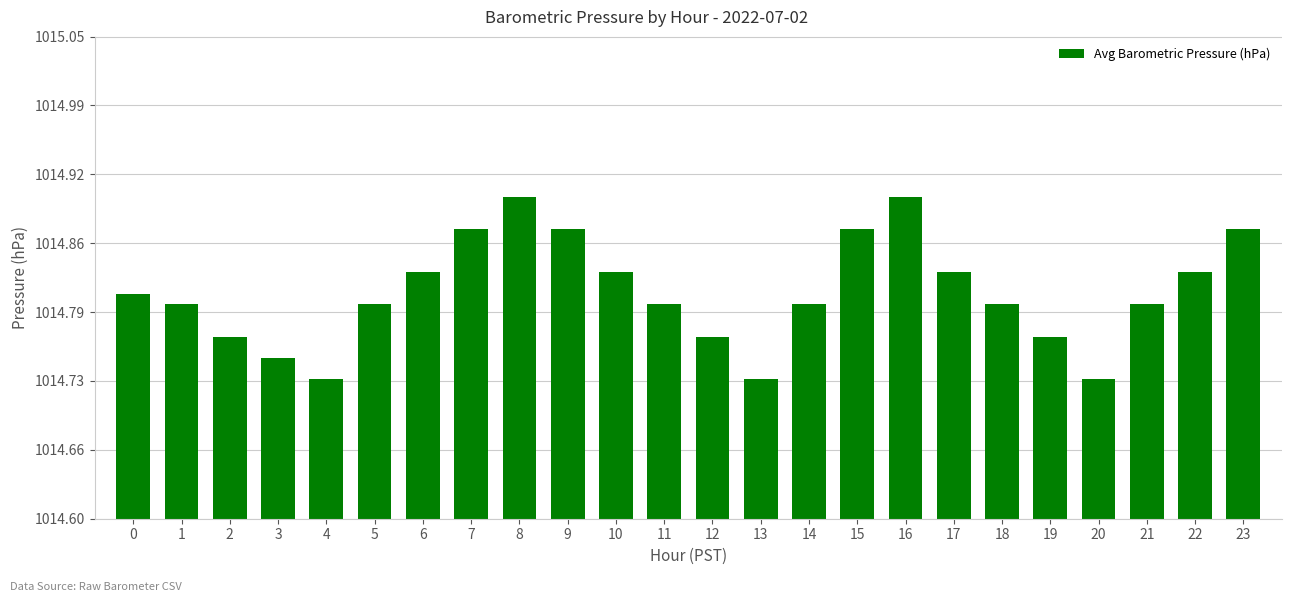

How many values are between 1014 and 1015?

24